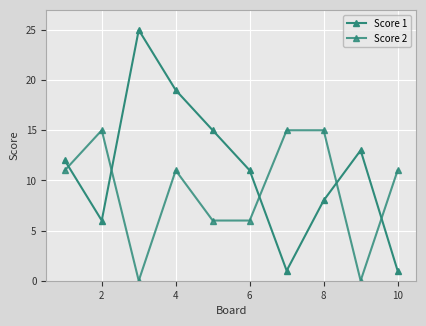

Which series has the largest range (max minus min)?

Score 1